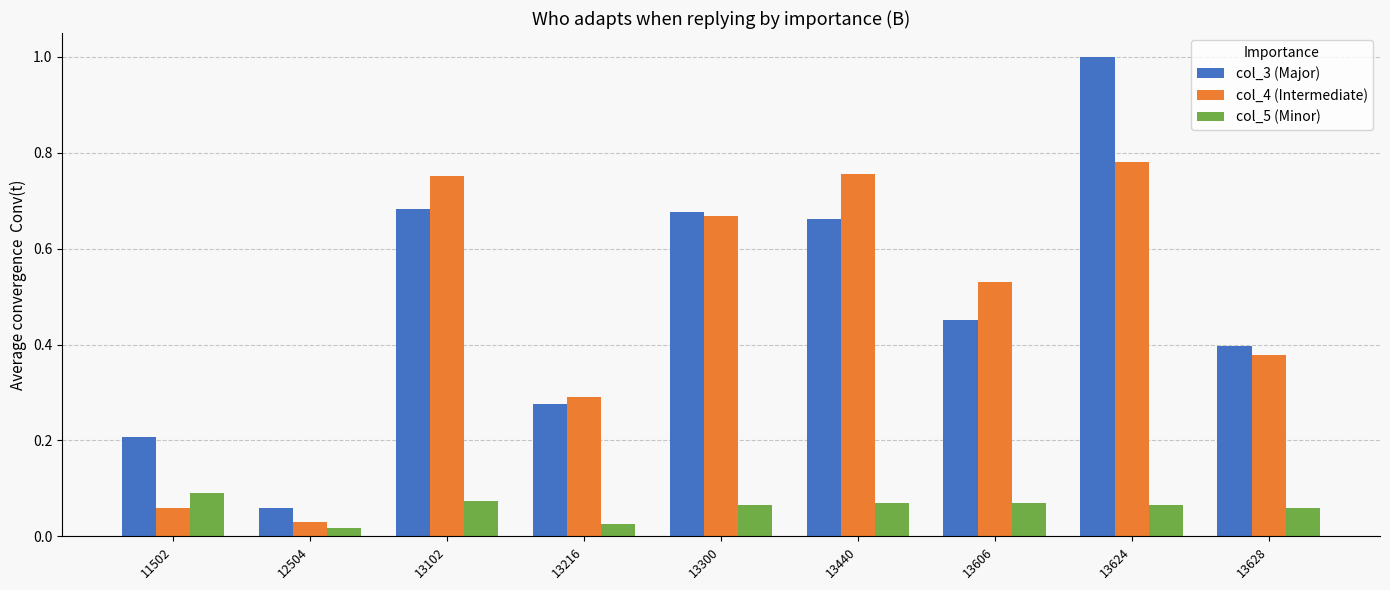

At which category is the sum across all series the highest?

13624